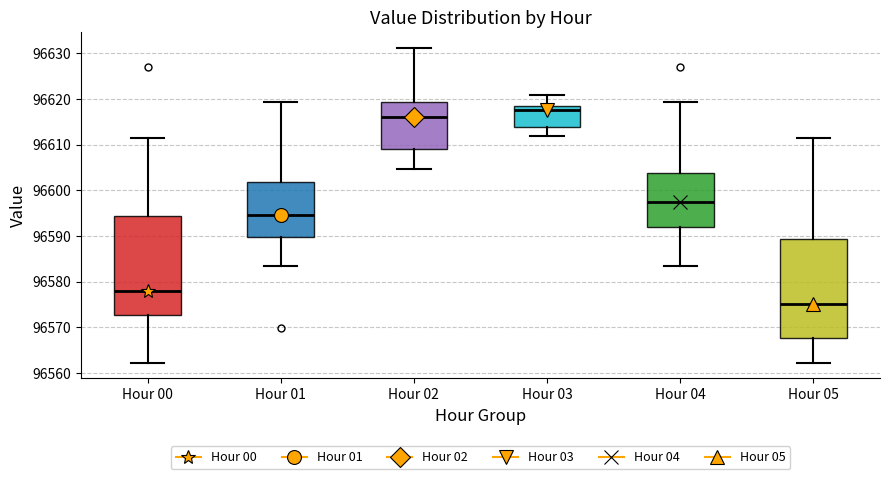

Which box has the highest median line?

Hour 03